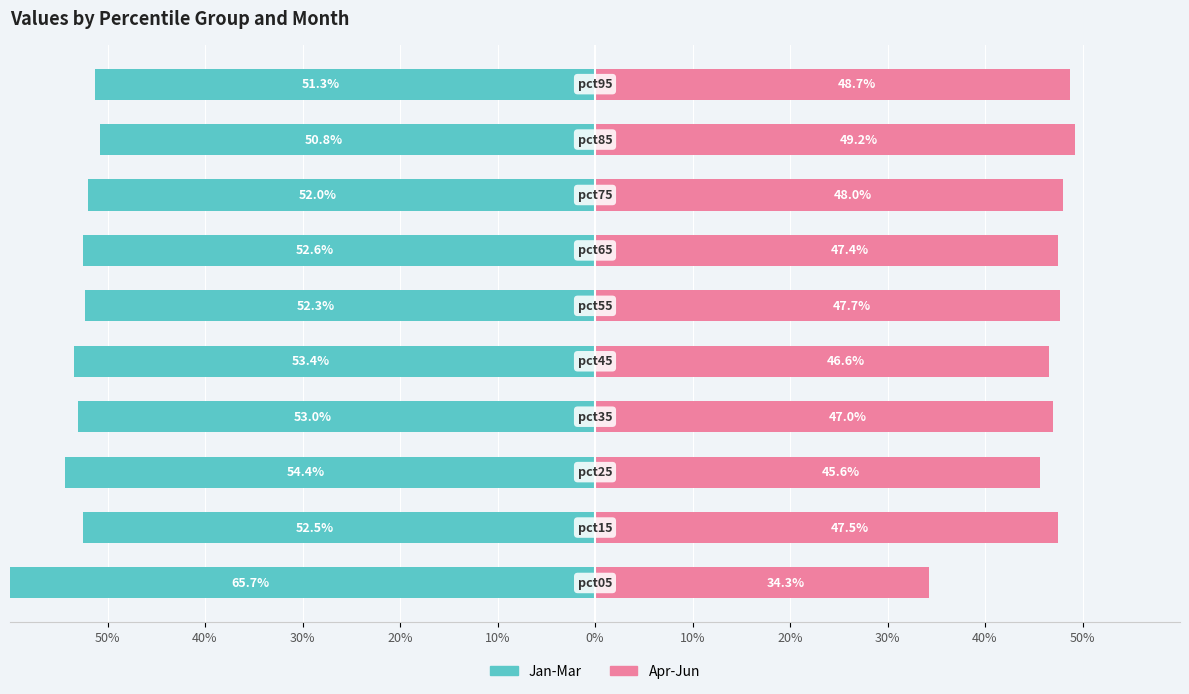

The Jan-Mar series shows -52.3 at 0%. True or false?

True